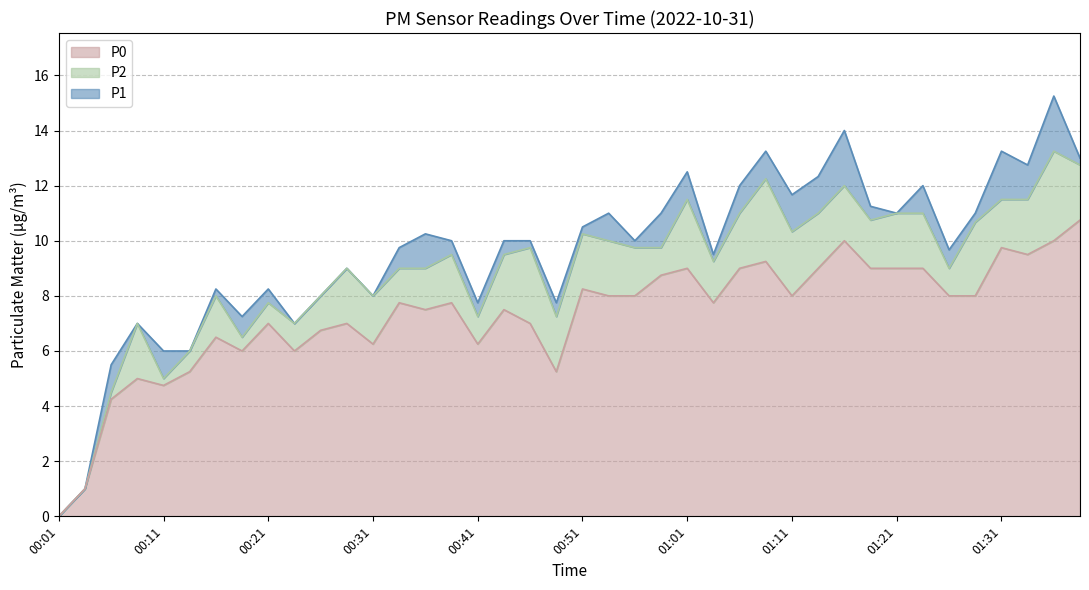

Where is the first local maximum for P2?

00:08